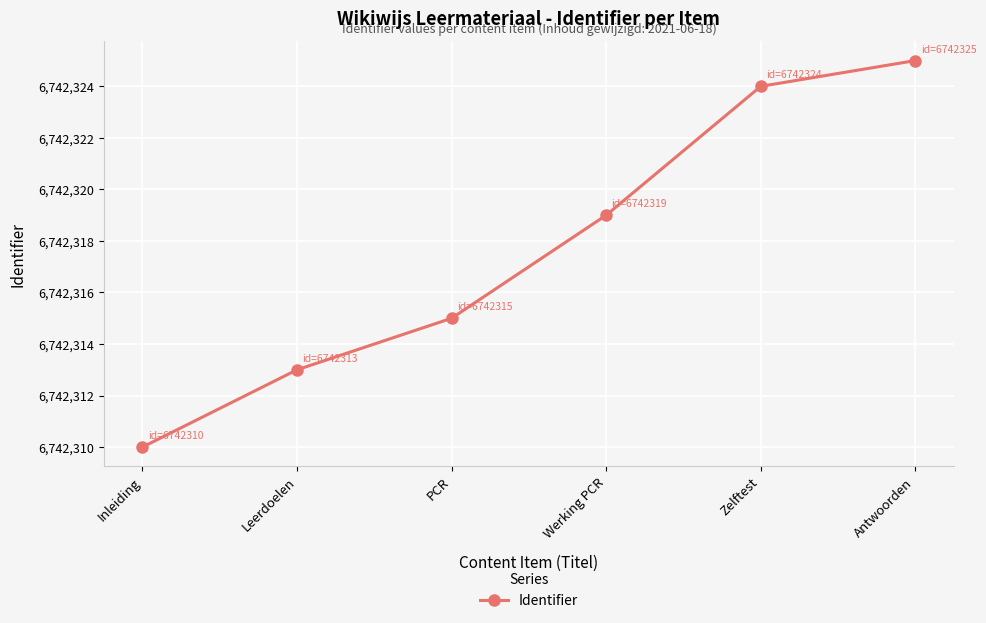

Does the chart have visible grid lines?

Yes